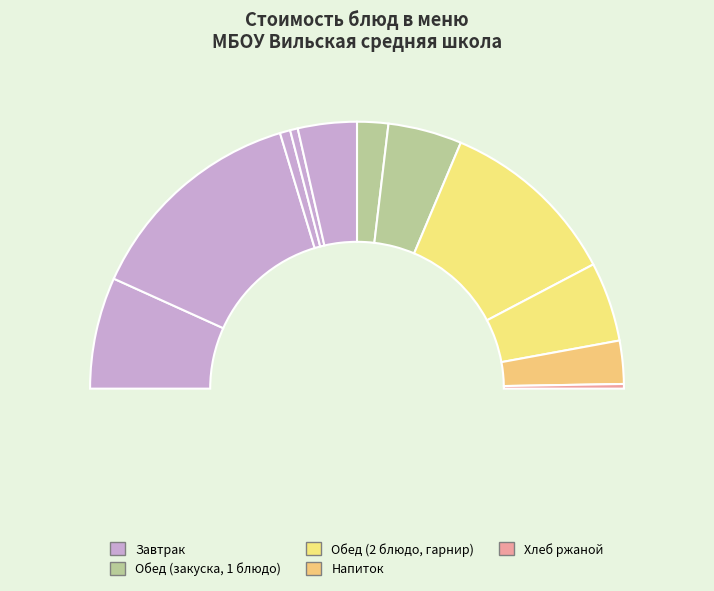

What percentage is the Икра кабачковая slice, to the nearest percent?

4%